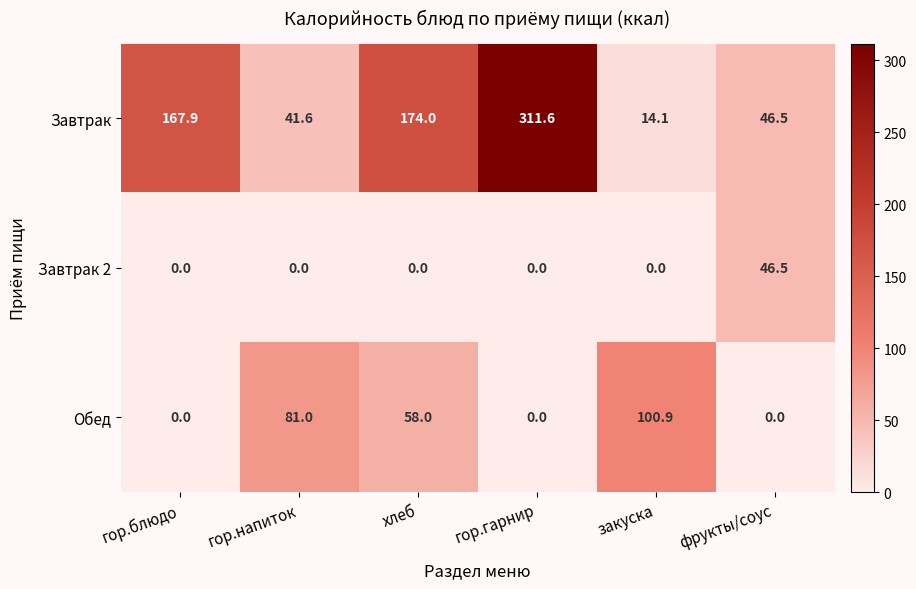

At which category does the chart reach its peak across all series?

гор.гарнир